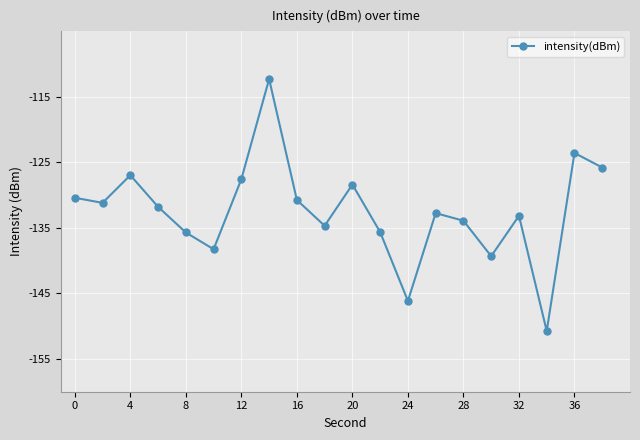

What is the value of the 19th point from the left?

-123.6